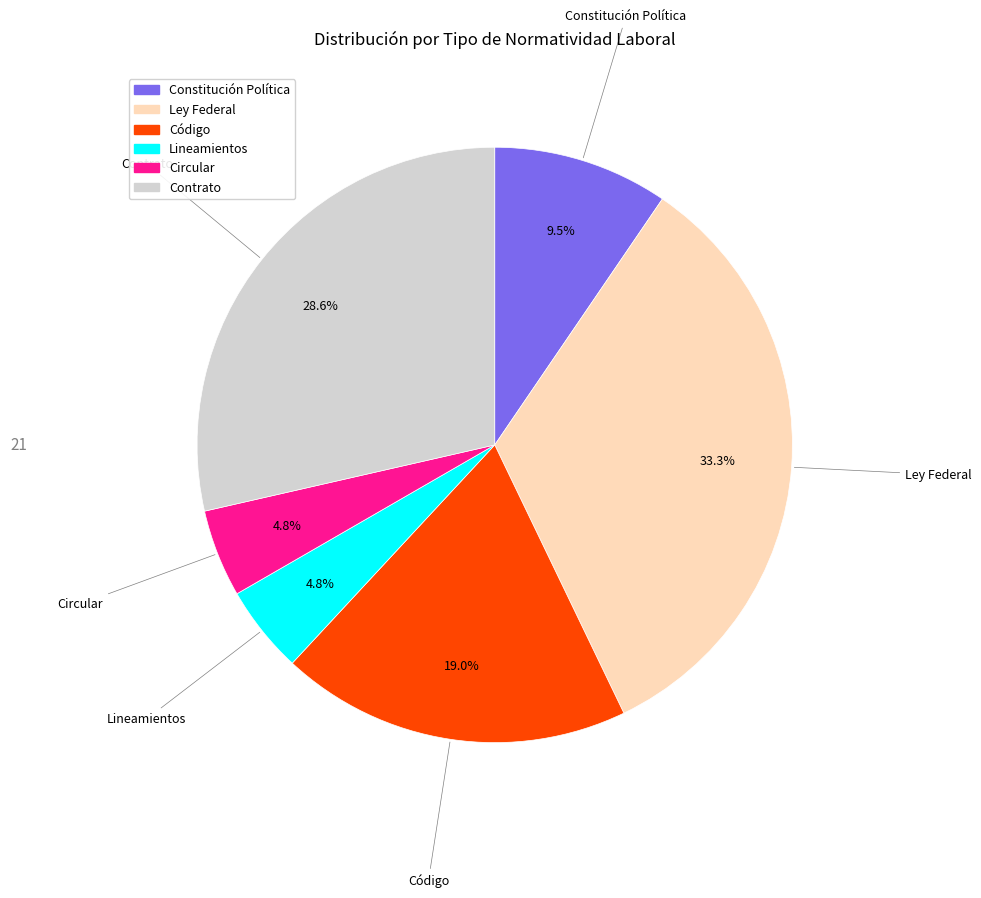

The Circular slice represents 5% of the pie. True or false?

True